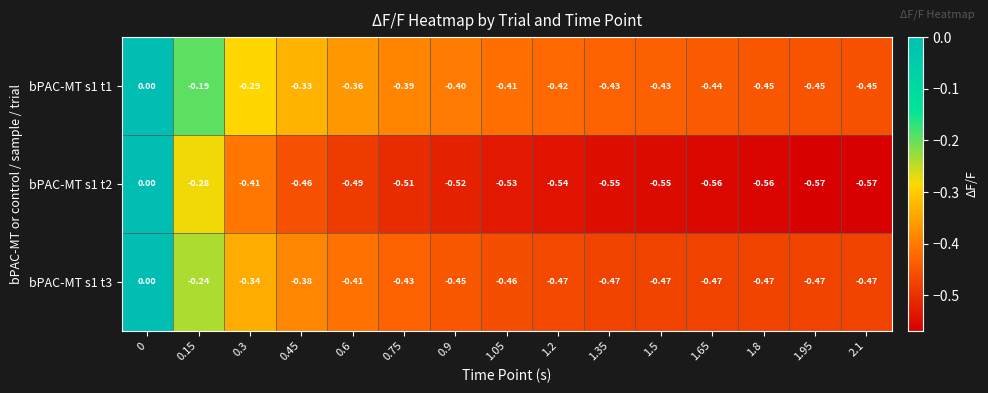

Is the value of bPAC-MT s1 t2 at 0.45 greater than the value of bPAC-MT s1 t1 at 0.9?

No